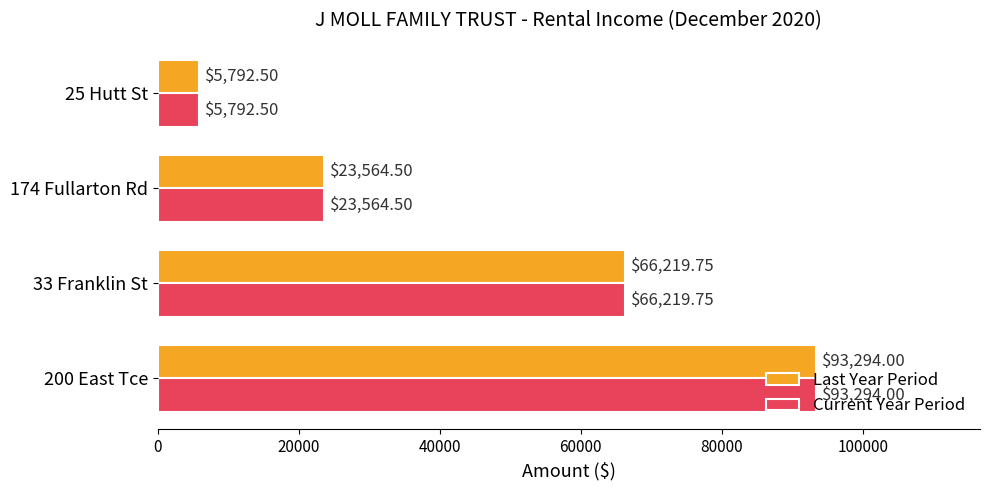

Is the value of Current Year Period at 25 Hutt St greater than the value of Last Year Period at 174 Fullarton Rd?

No